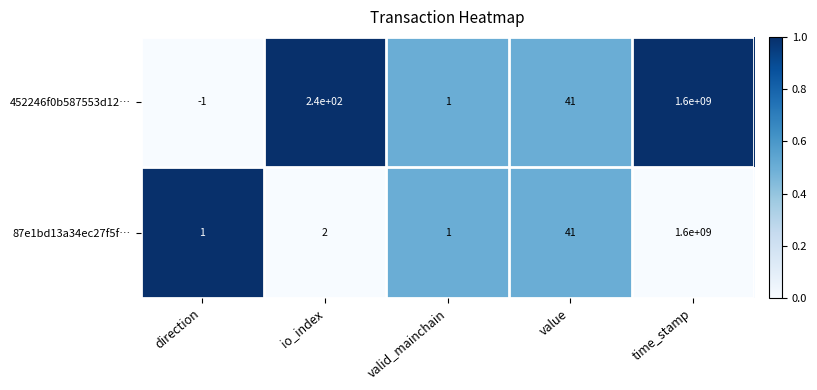

At which category does the chart reach its minimum across all series?

direction